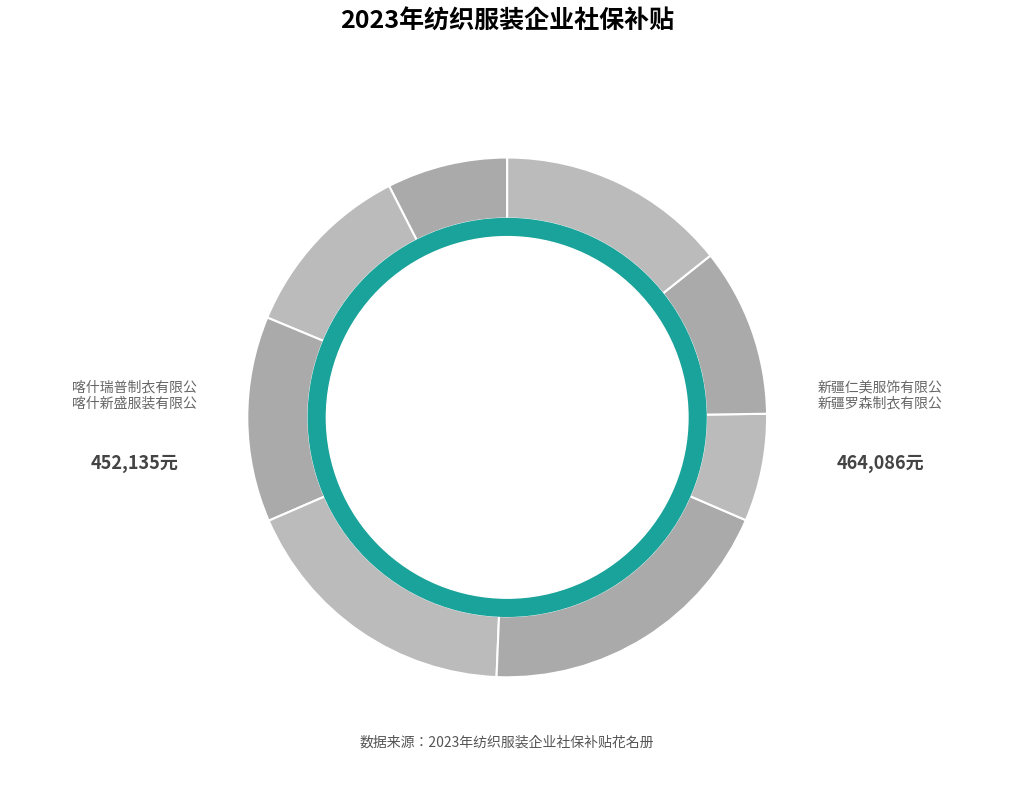

To the nearest percent, what is the difference between the largest and smallest slice percentages?

12%